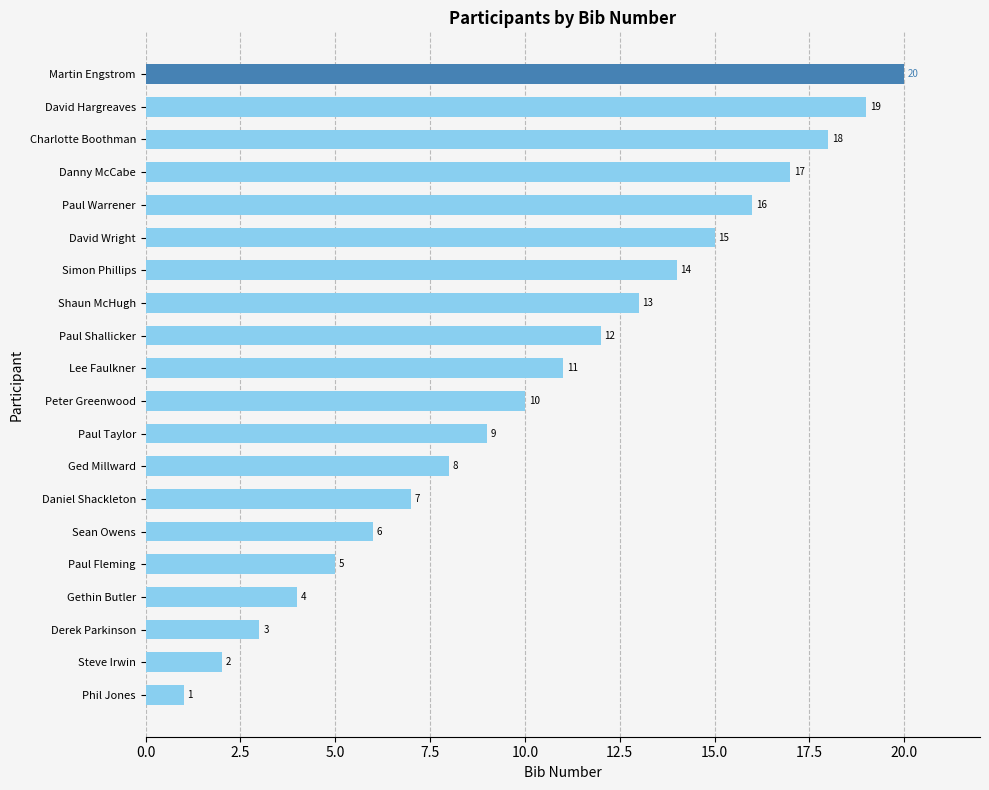

The chart shows a value of 4 at David Wright. True or false?

False